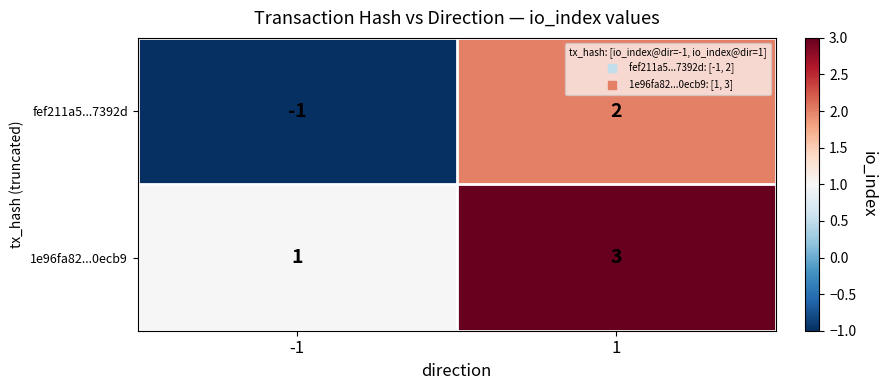

The 1e96fa82...0ecb9 series shows 3 at 1. True or false?

True